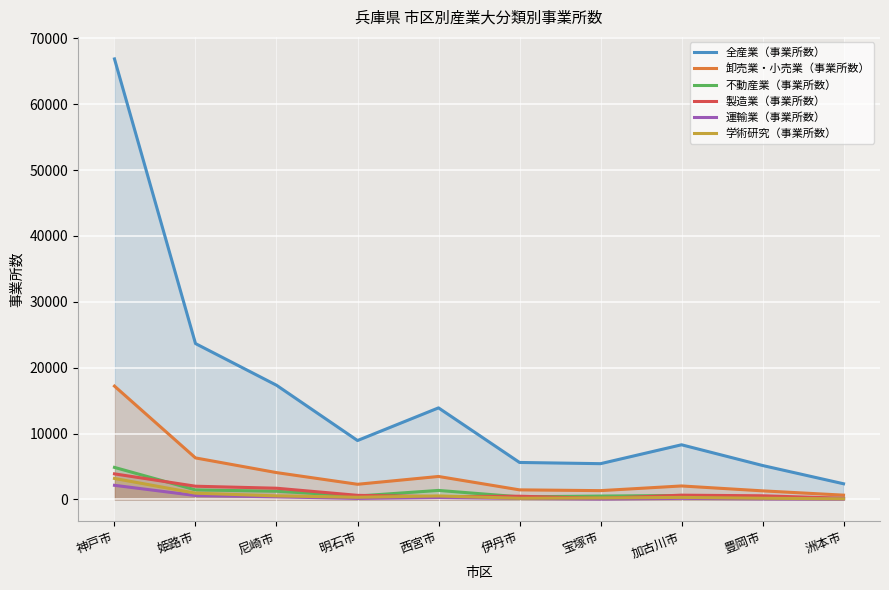

Does the chart display data point markers on the line(s)?

No